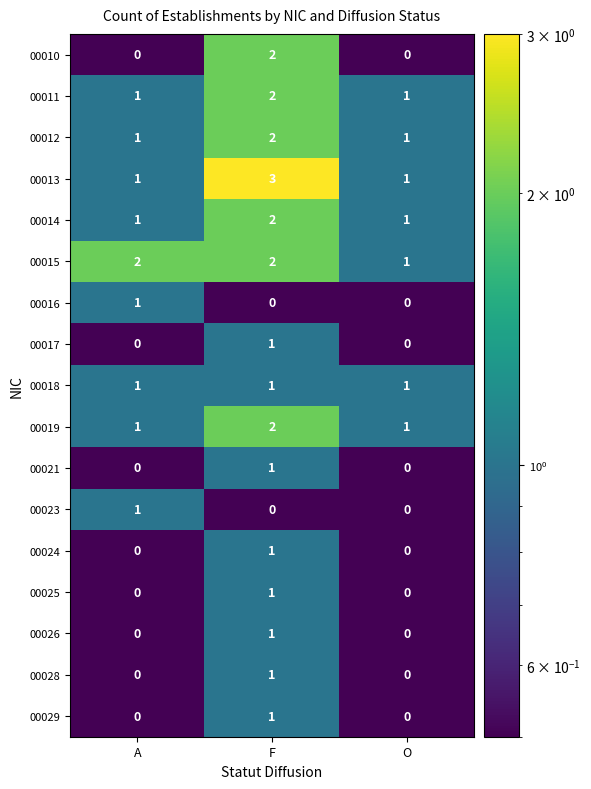

What is the sum of the 00011 values at F and A?

3